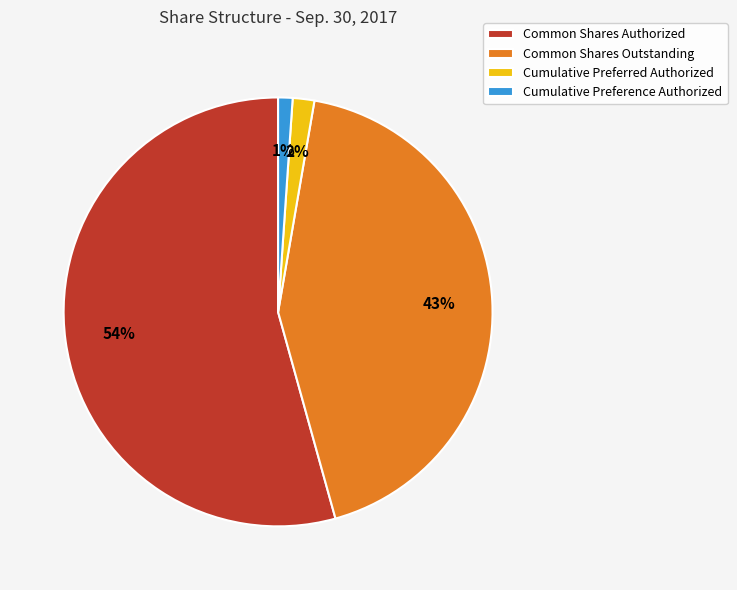

The Cumulative Preference Authorized slice represents 9% of the pie. True or false?

False